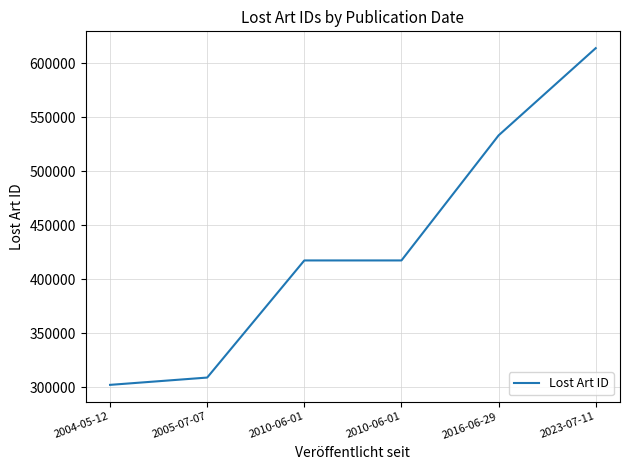

What is the difference between the values at 2005-07-07 and 2016-06-29?

224196